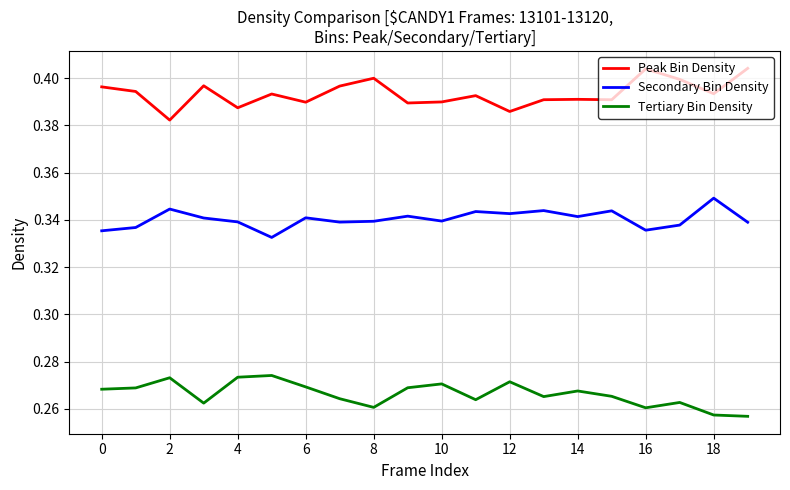

True or false: Tertiary Bin Density has more than 0 interior local peaks.

True